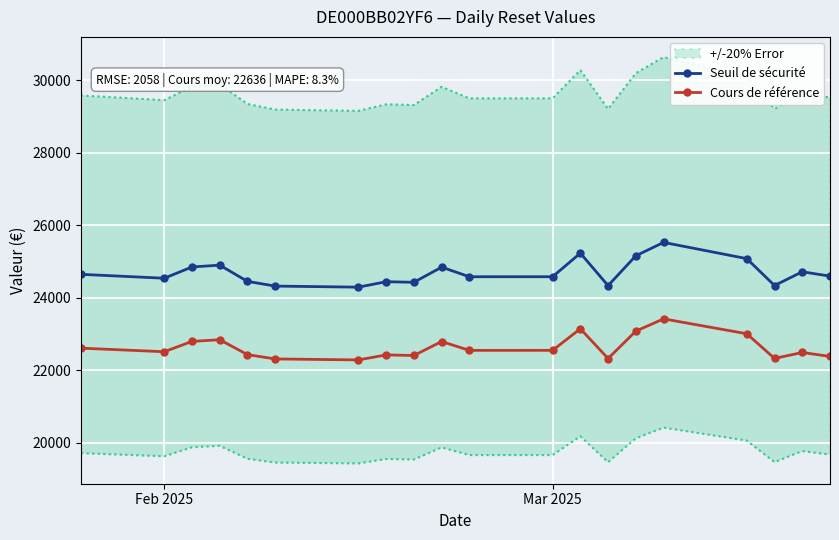

True or false: Seuil de sécurité and Cours de référence cross at least once.

False